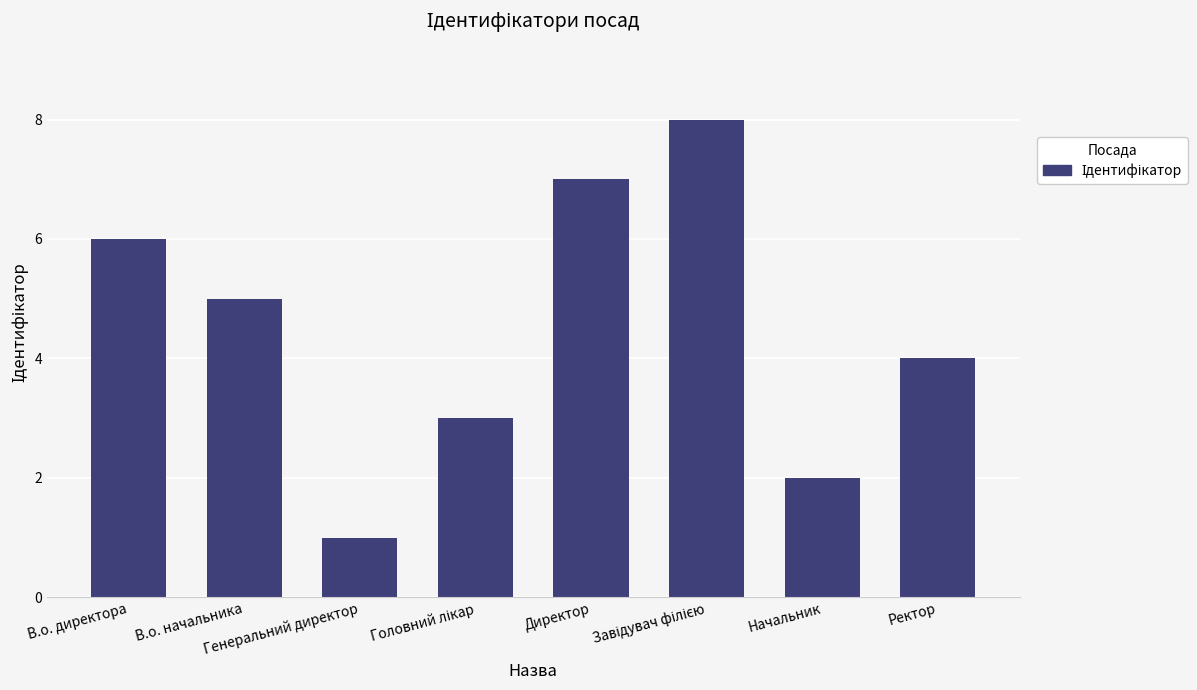

What is the greatest value displayed?

8